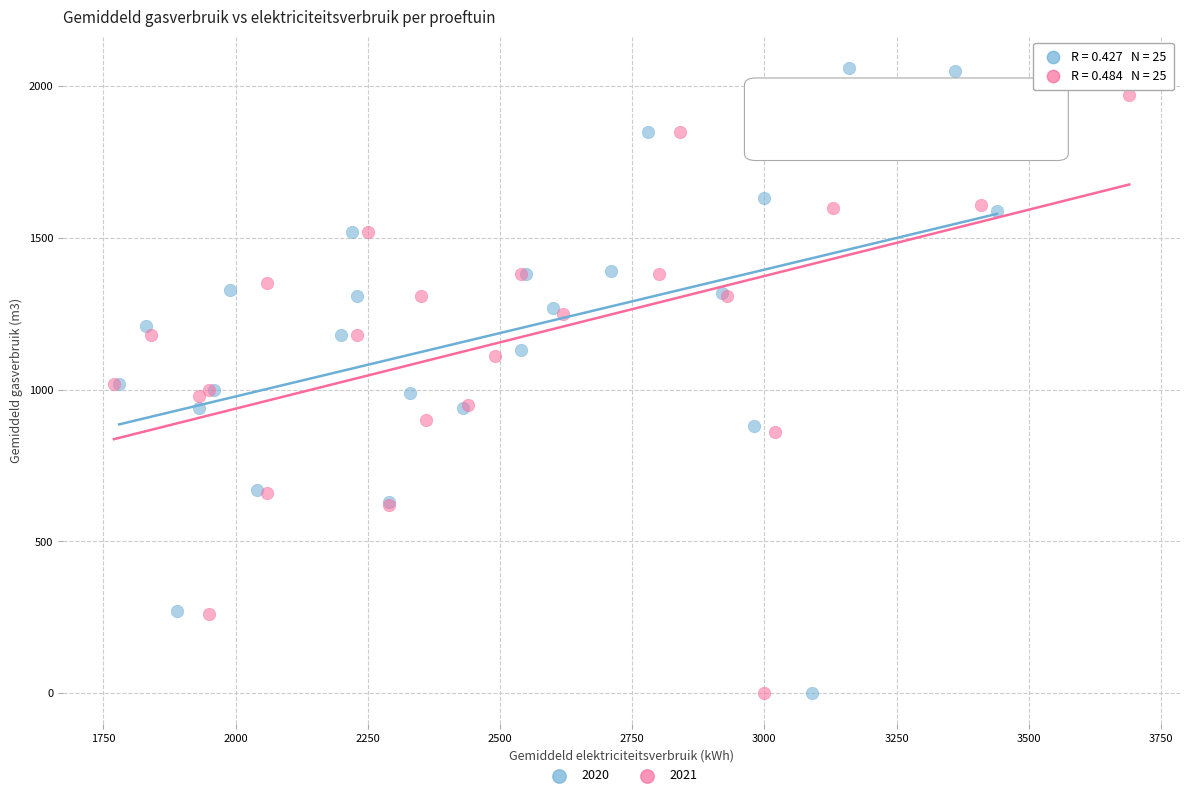

Which series has the widest spread of Y values?

2020